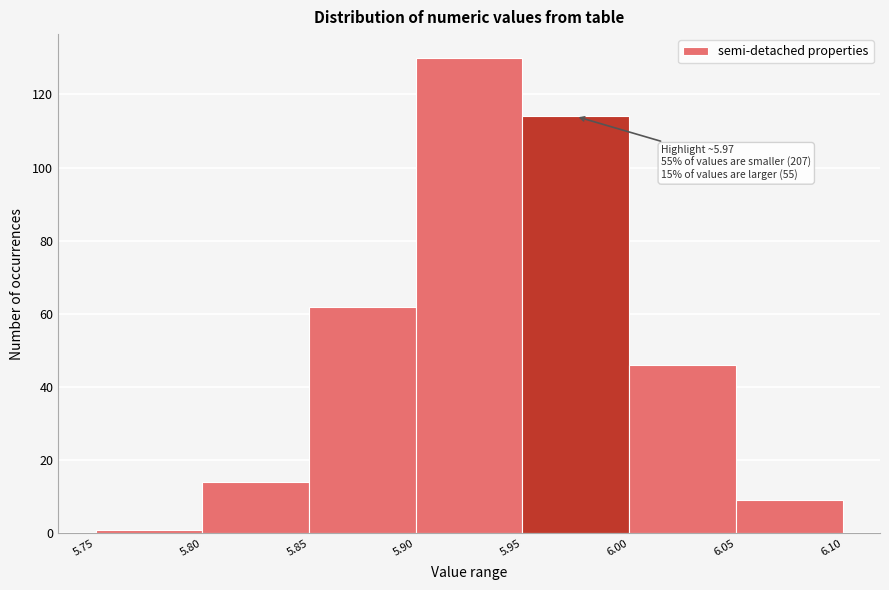

Which range on the x-axis has the tallest bar?

5.90 to 5.95